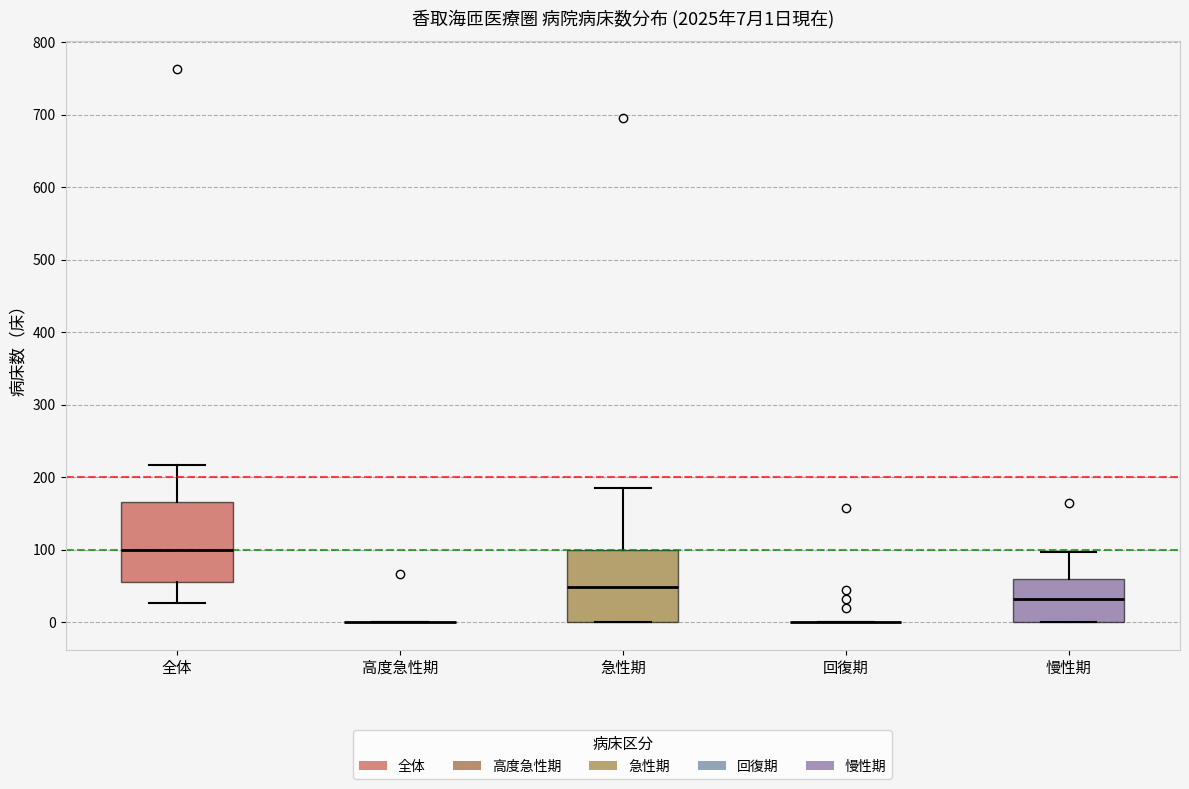

Which box is the tallest, from its lower edge to its upper edge?

全体